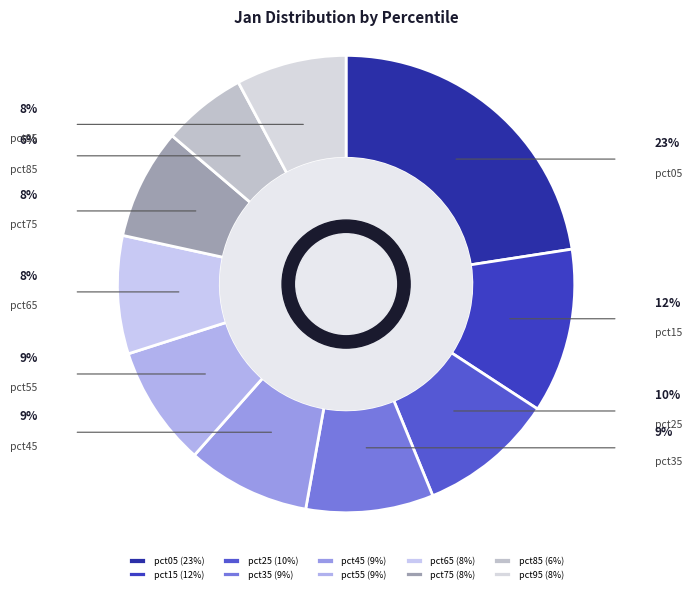

To the nearest percent, what portion does pct45 represent?

9%